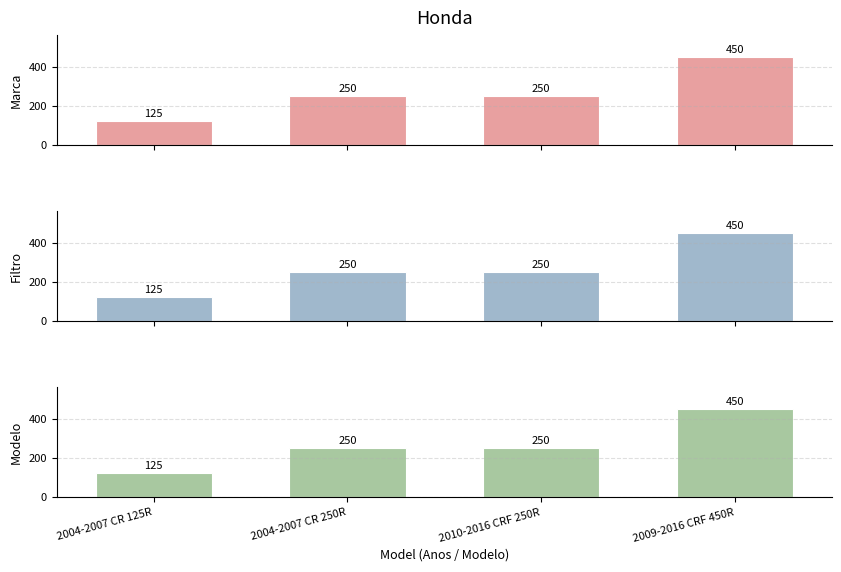

At which label does the data first exceed 250?

2009-2016 CRF 450R